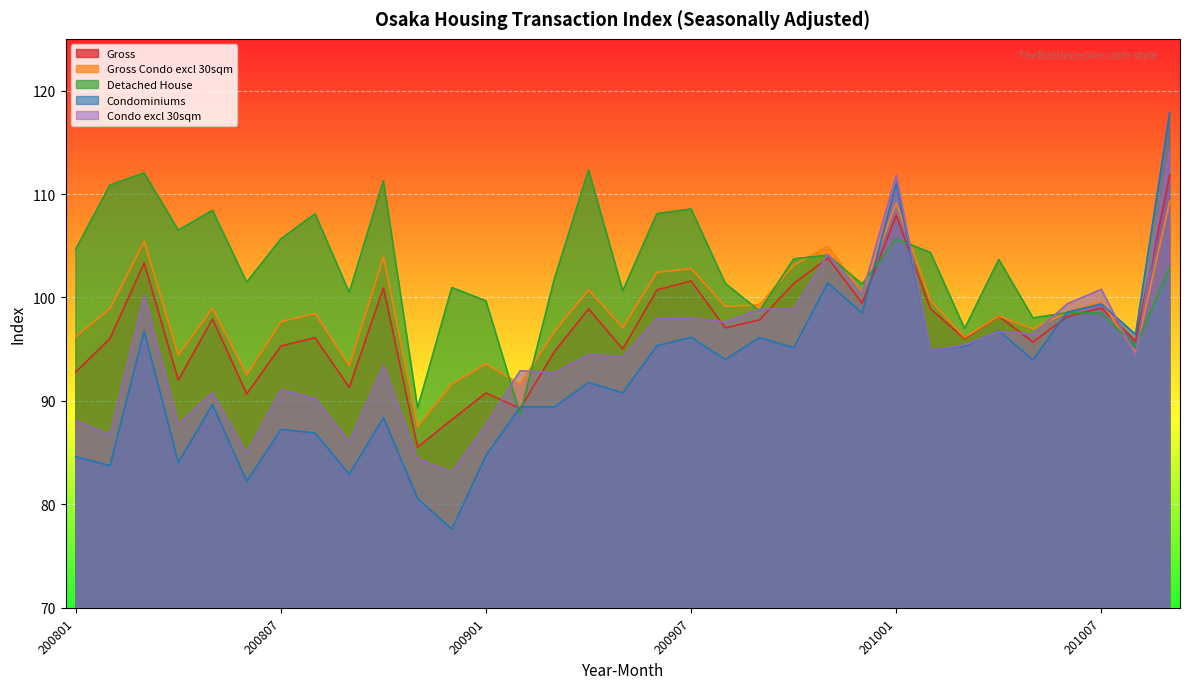

How many interior local valleys does the Gross series have?

11